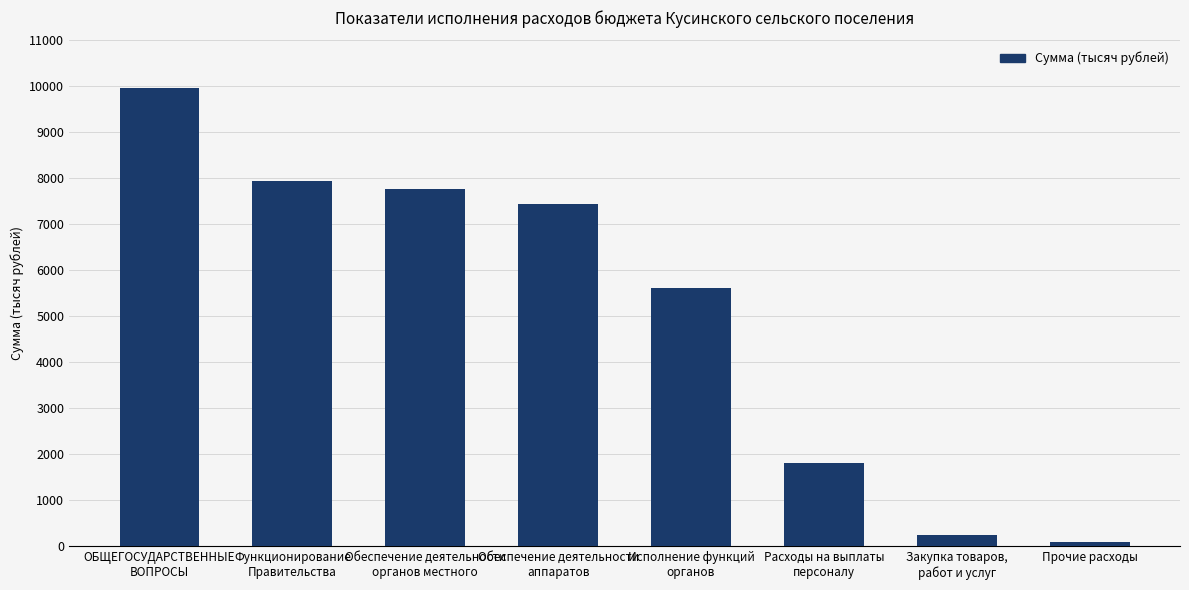

True or false: the data shows 252.8 at Закупка товаров,
работ и услуг.

True